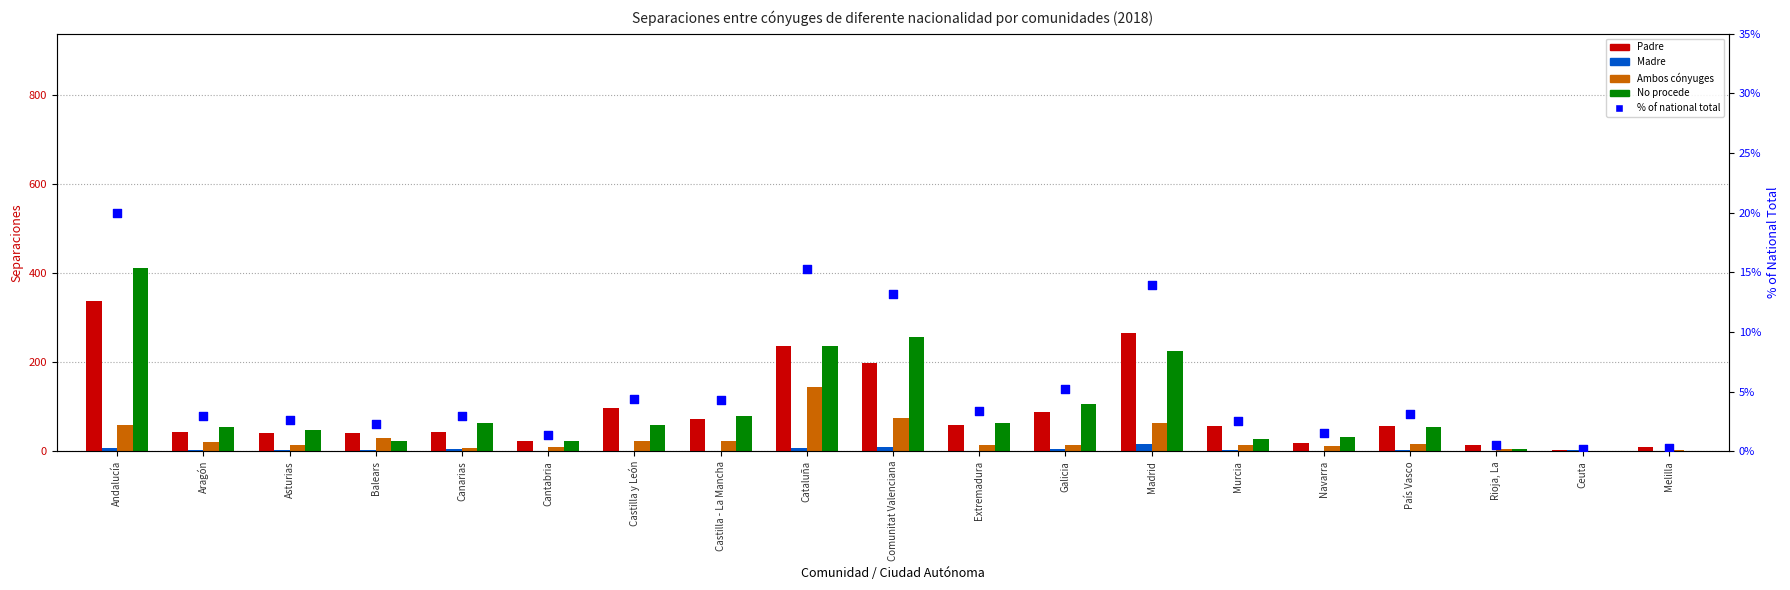

What are all the series names shown in the legend?

Padre, Madre, Ambos cónyuges, No procede, % of national total